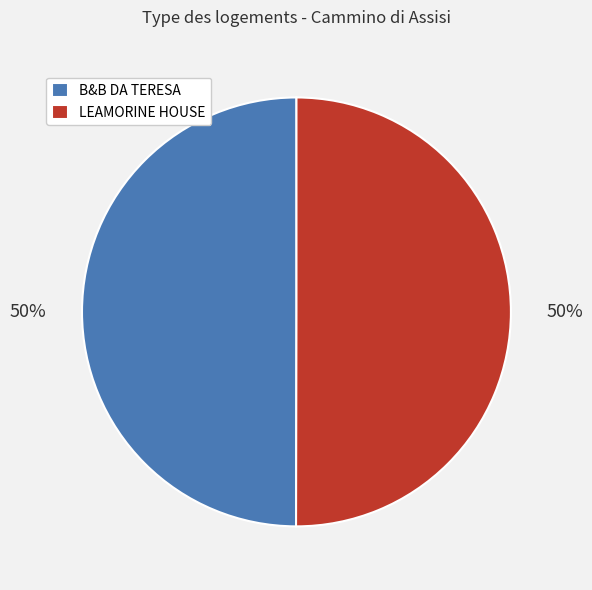

What percentage is the LEAMORINE HOUSE slice, to the nearest percent?

50%